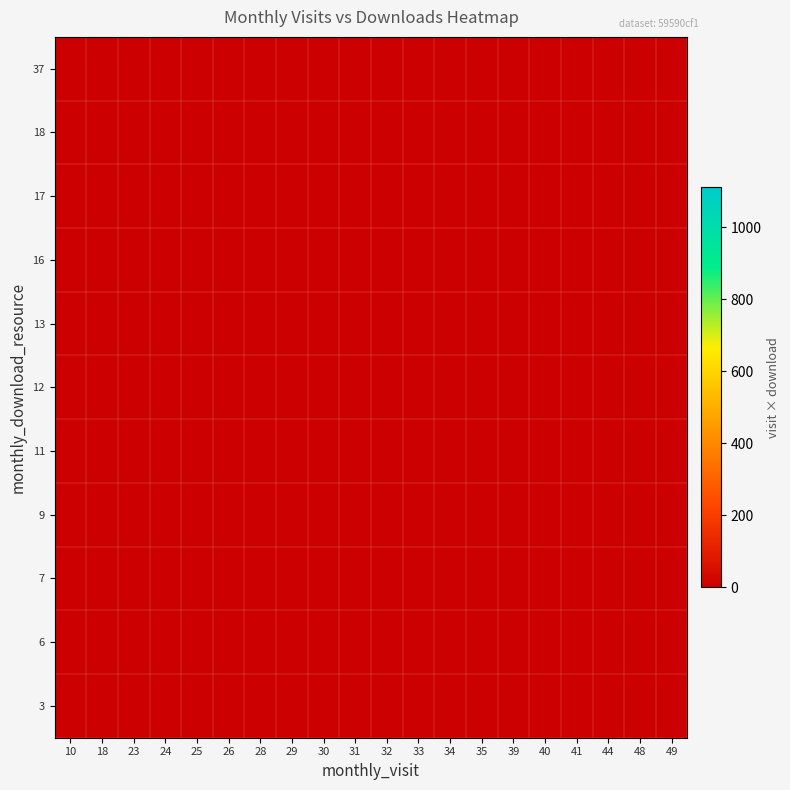

How many distinct data groups are displayed?

11